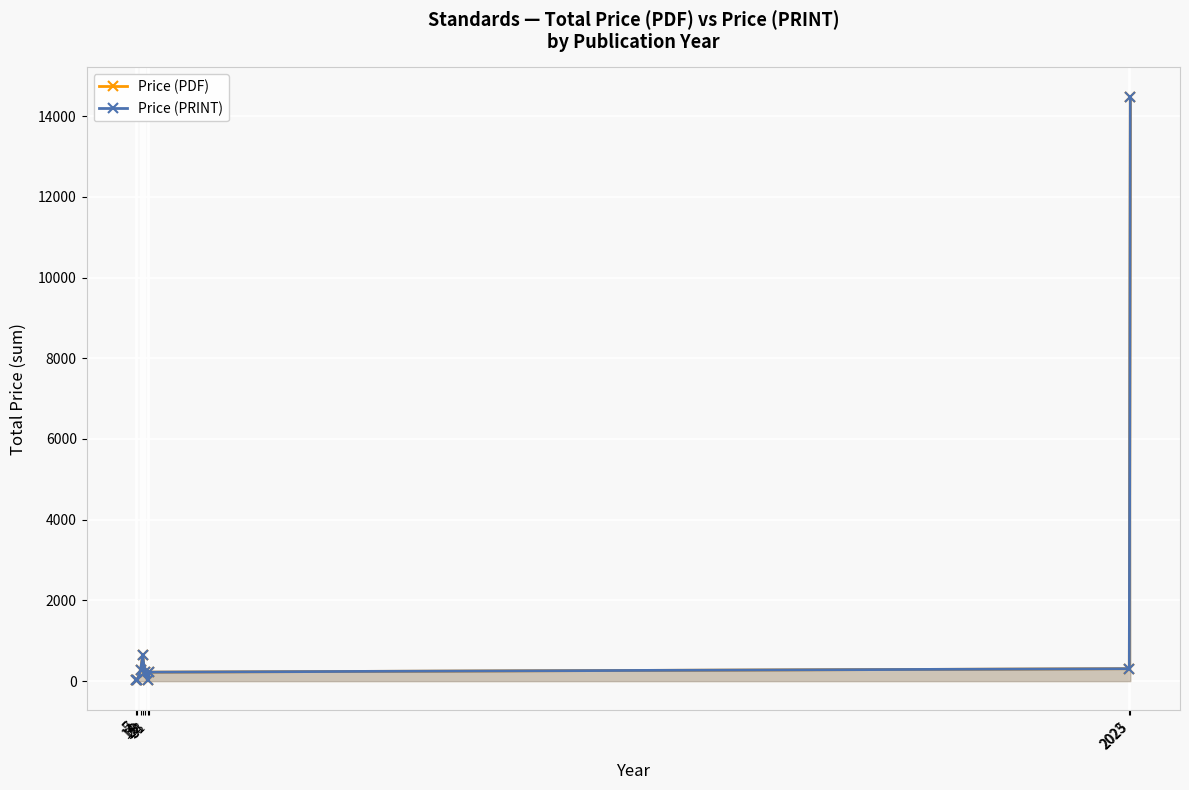

At which label does Price (PDF) first exceed 222?

14